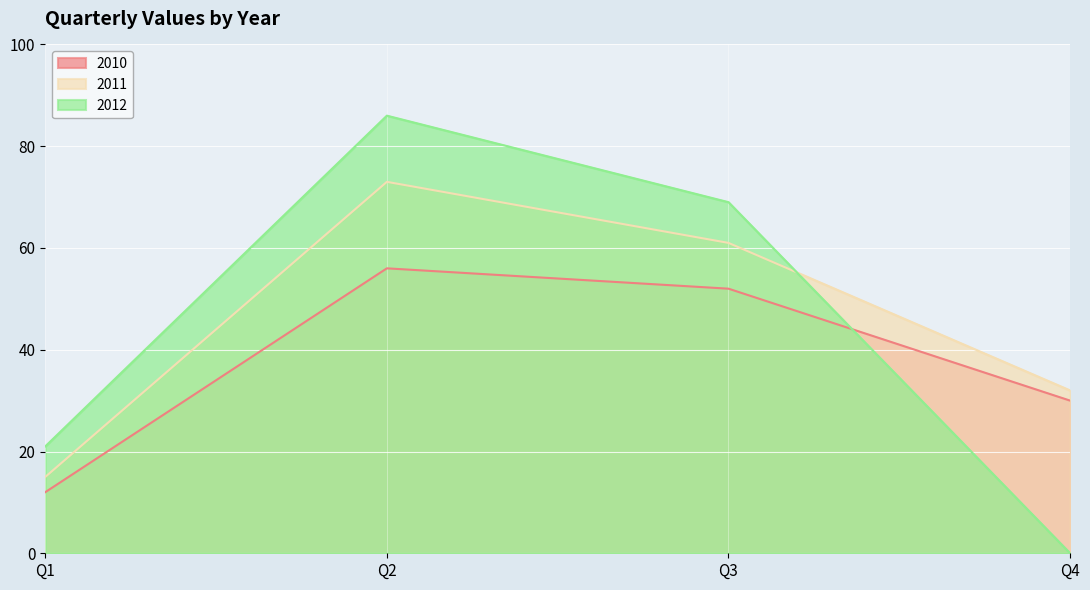

What is the value of the 2010 point at the 4th from the left?

30